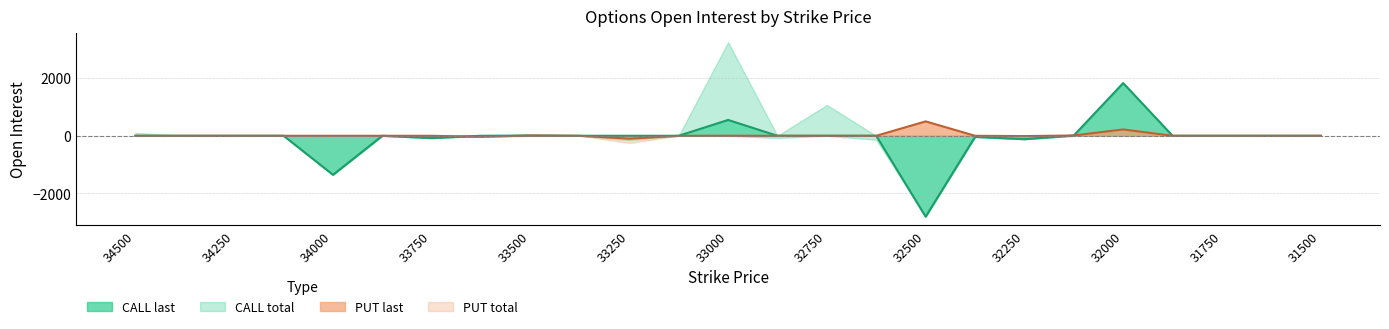

How many interior local valleys does the CALL last series have?

4